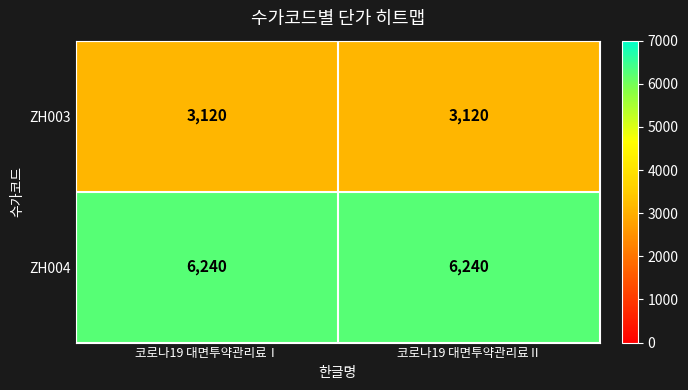

What is the spread (max minus min) of values at 코로나19 대면투약관리료Ⅱ?

3120